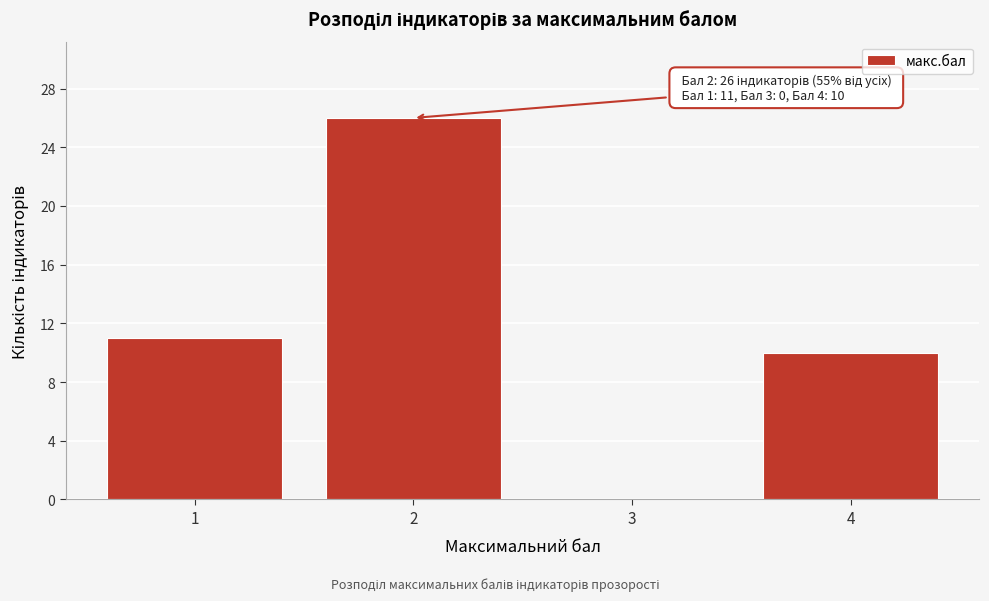

Over which range of the x-axis is the bar tallest?

1.5 to 2.5